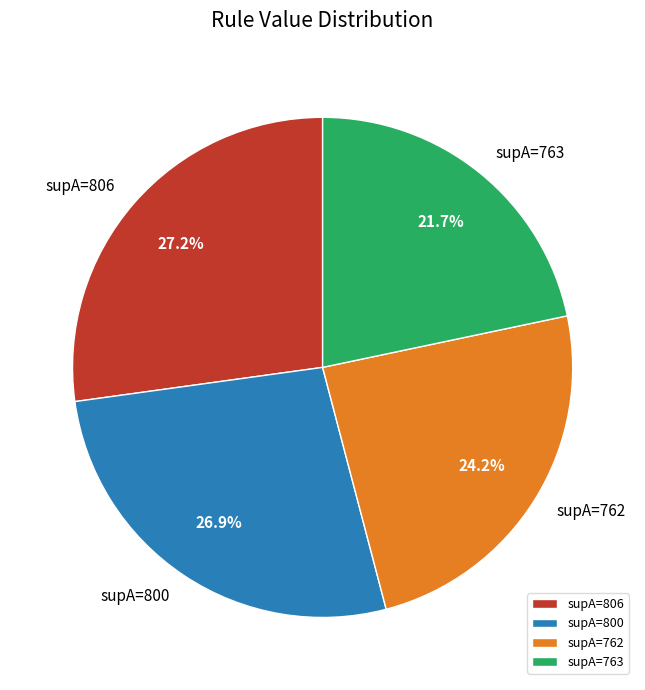

What percentage do supA=762 and supA=800 together represent?

51.1%